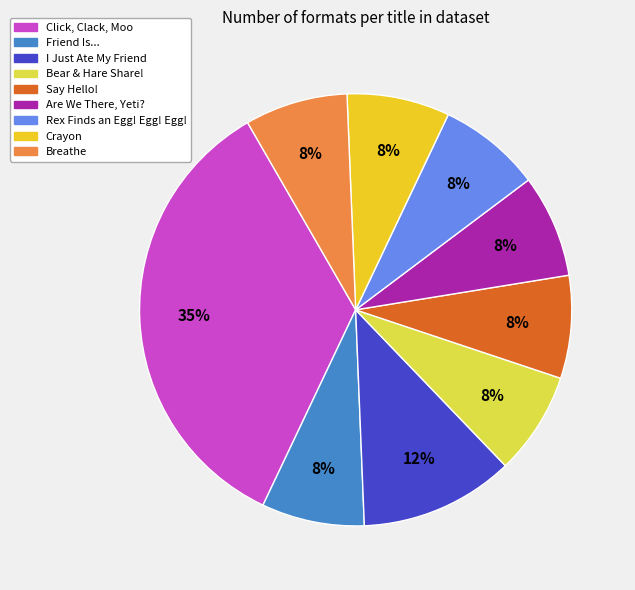

Is Rex Finds an Egg! Egg! Egg! the majority of the pie?

No